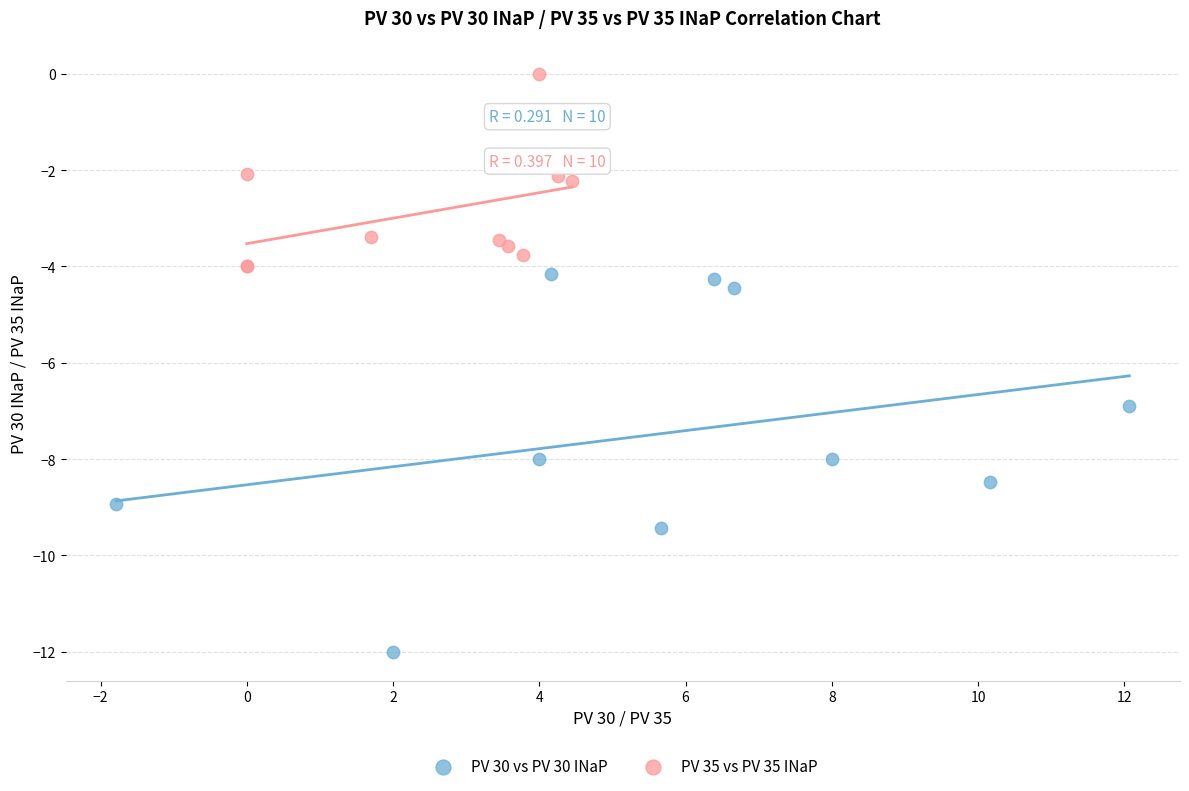

Which series contains the highest Y value?

PV 35 vs PV 35 INaP